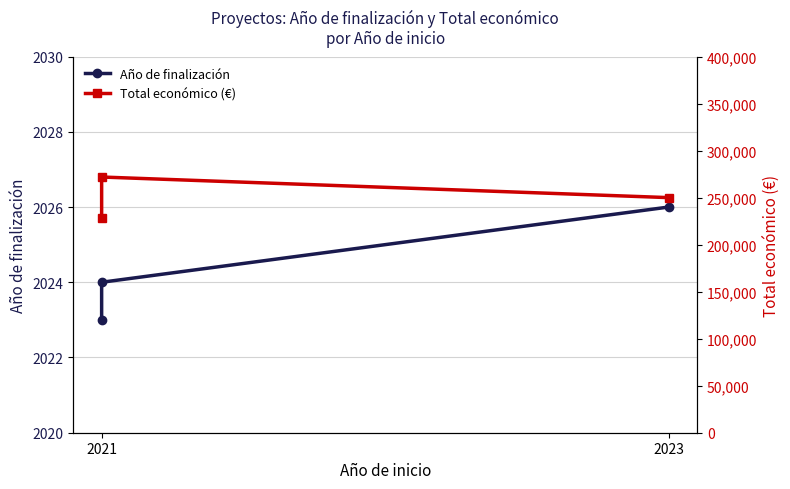

What is the label of the 1st point from the left?

2021